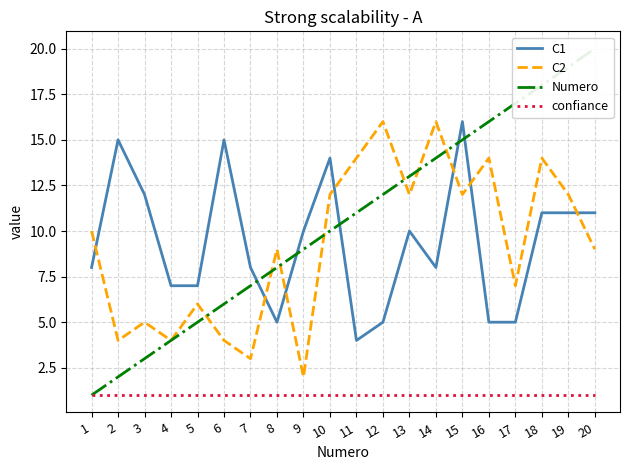

At which category is the sum across all series the highest?

15